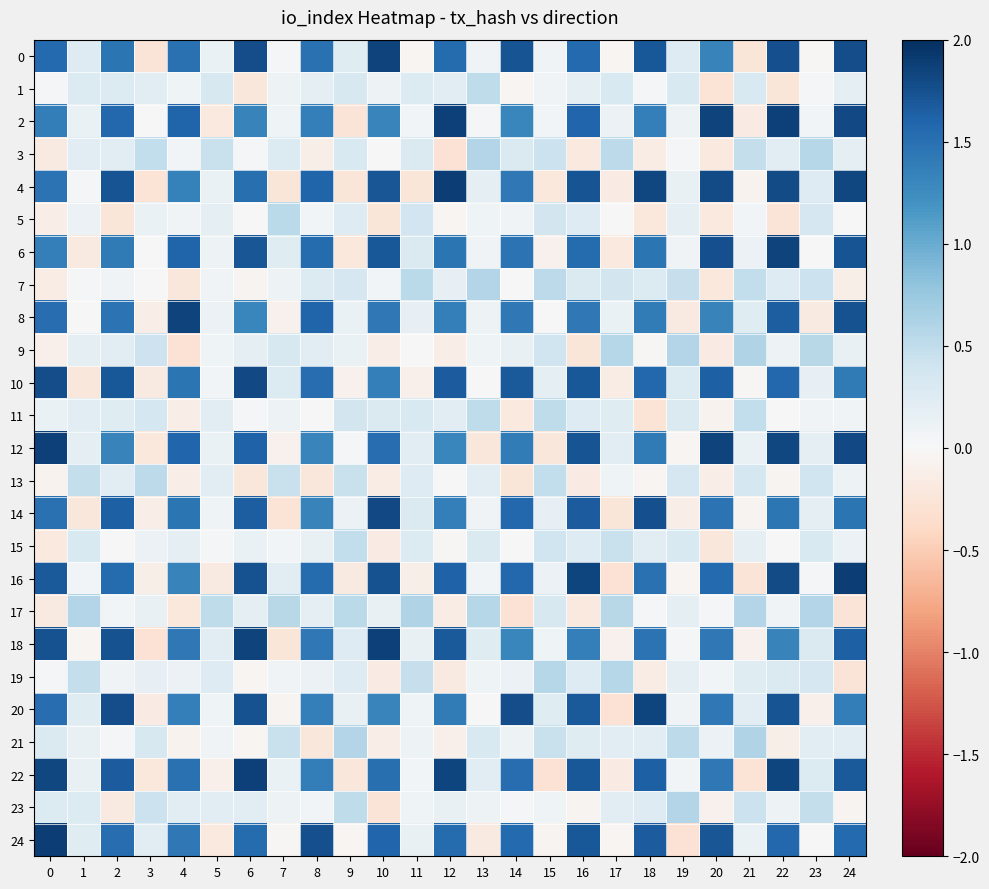

List the series in order of their peak value, highest first.

row_4, row_16, row_24, row_18, row_12, row_2, row_22, row_0, row_6, row_8, row_20, row_14, row_10, row_17, row_21, row_9, row_23, row_3, row_7, row_19, row_5, row_13, row_1, row_11, row_15